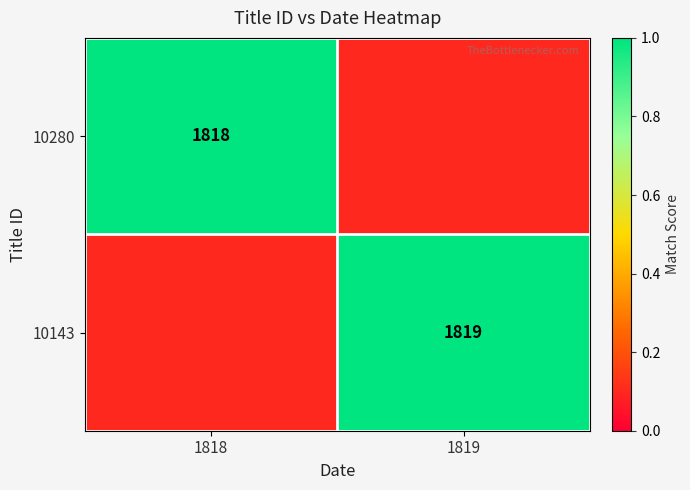

Which has a higher value, 1818 or 1819?

1818